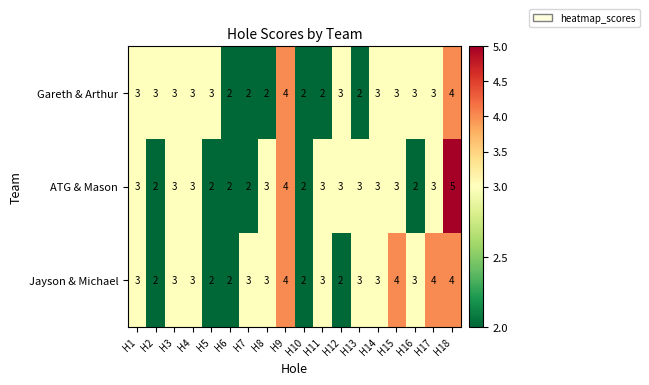

Which series has the largest total across all categories?

Jayson & Michael